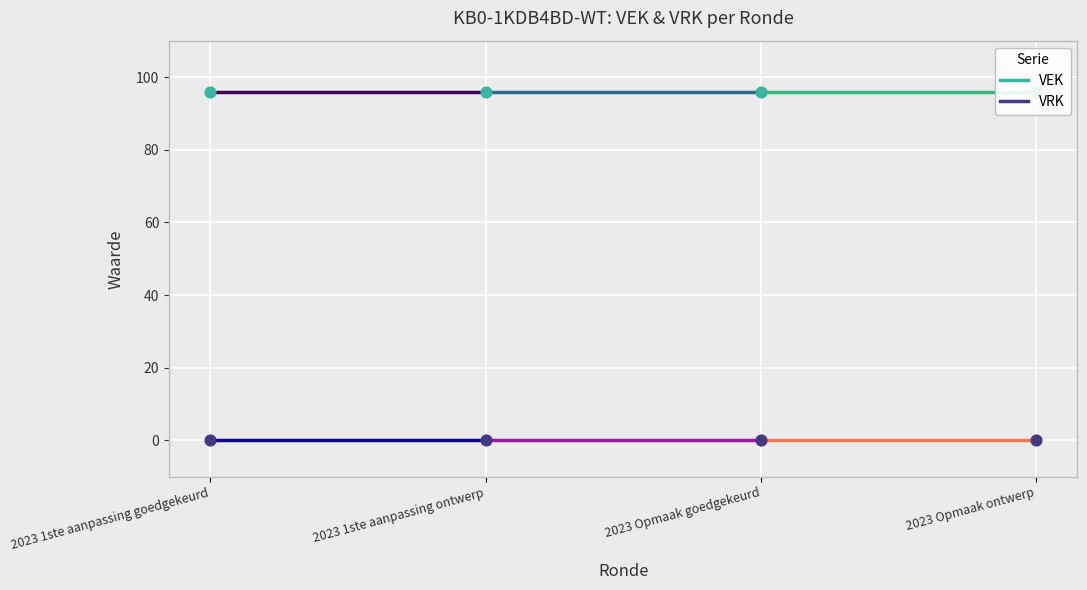

Which series reaches the minimum Y coordinate?

VRK